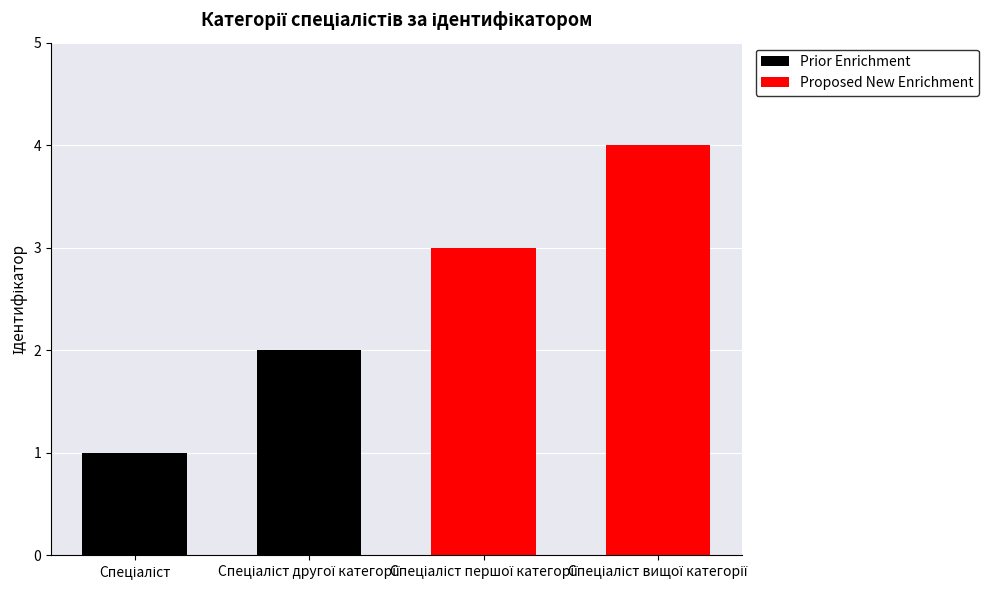

How many data points in Proposed New Enrichment are less than 4?

1